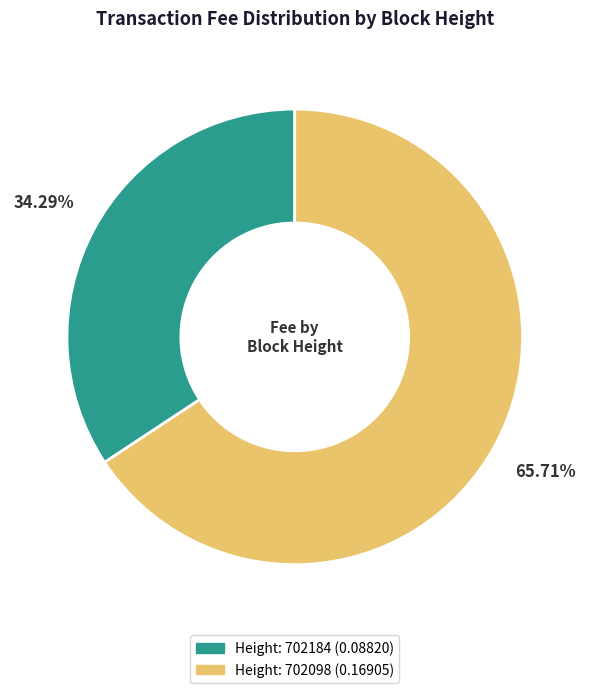

Is there a majority slice in this chart?

Yes